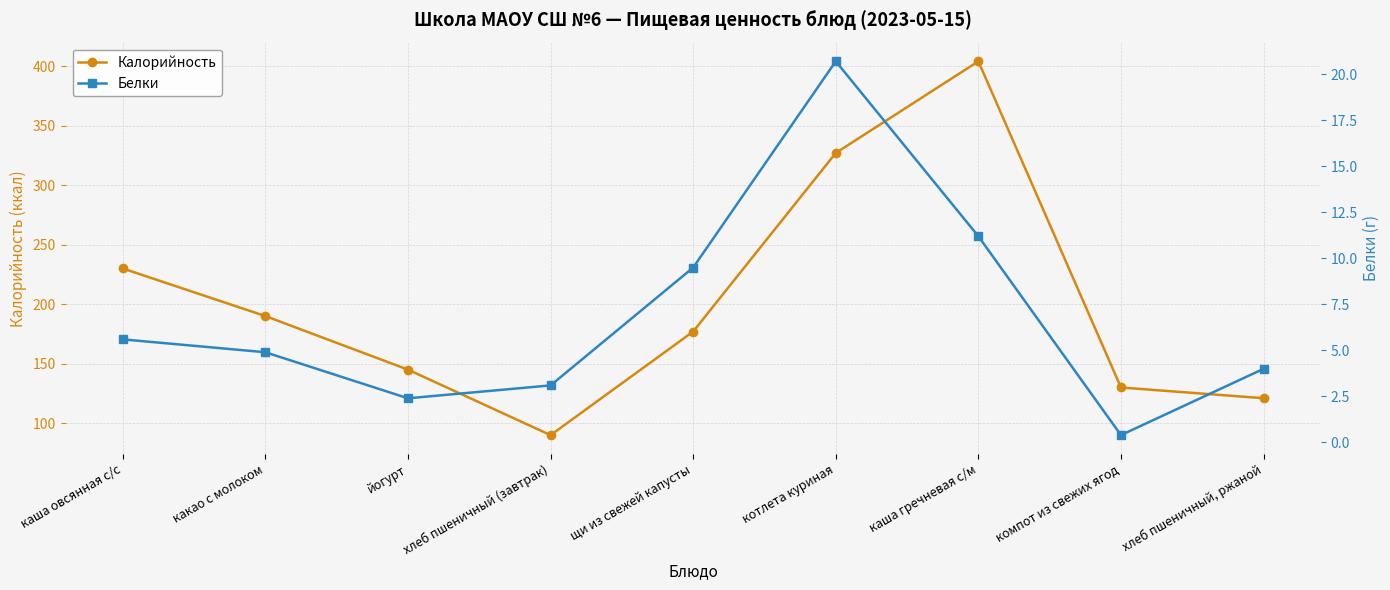

Between какао с молоком and щи из свежей капусты, which series saw the biggest shift?

Калорийность